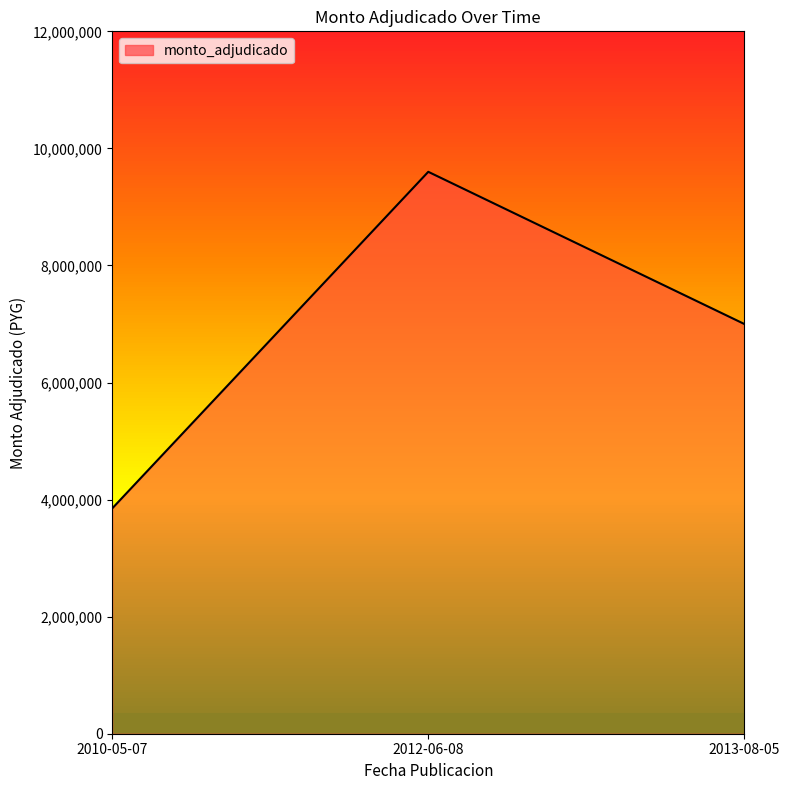

Which has a higher value, 2010-05-07 or 2012-06-08?

2012-06-08